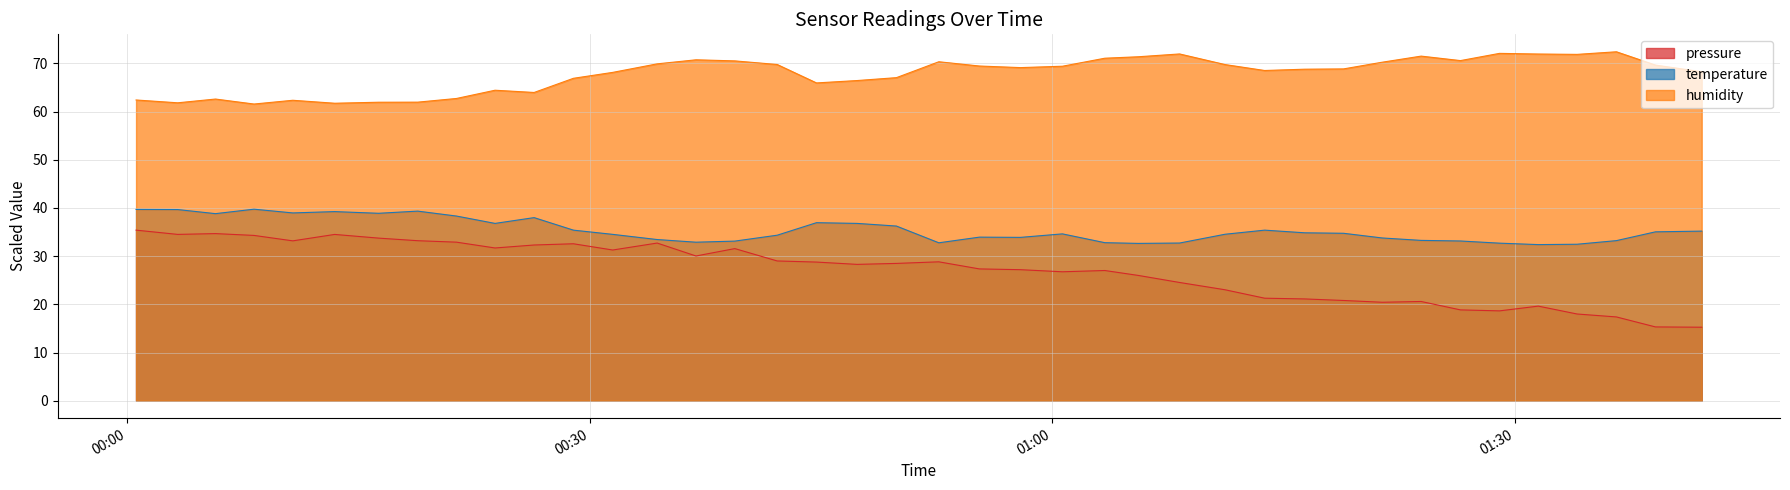

What is the greatest value displayed?

72.4